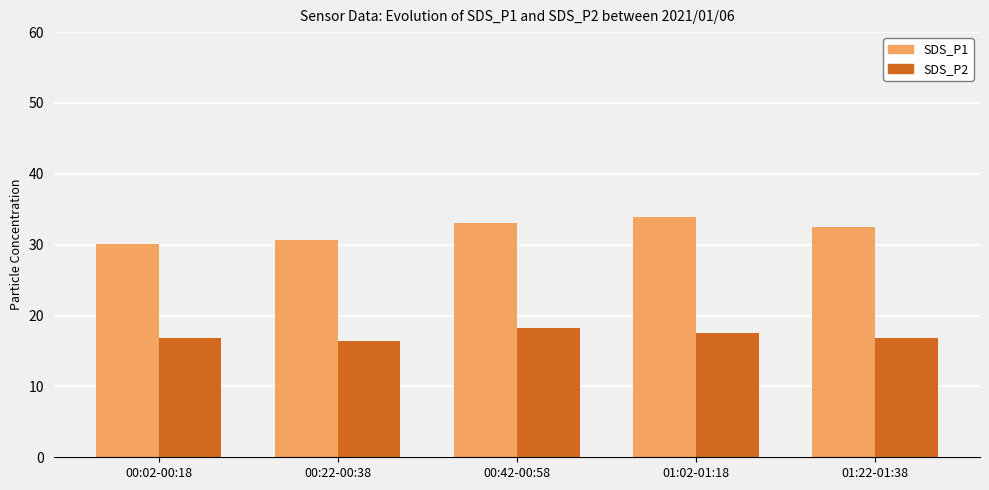

Is the value of SDS_P1 at 01:22-01:38 greater than the value of SDS_P2 at 00:22-00:38?

Yes